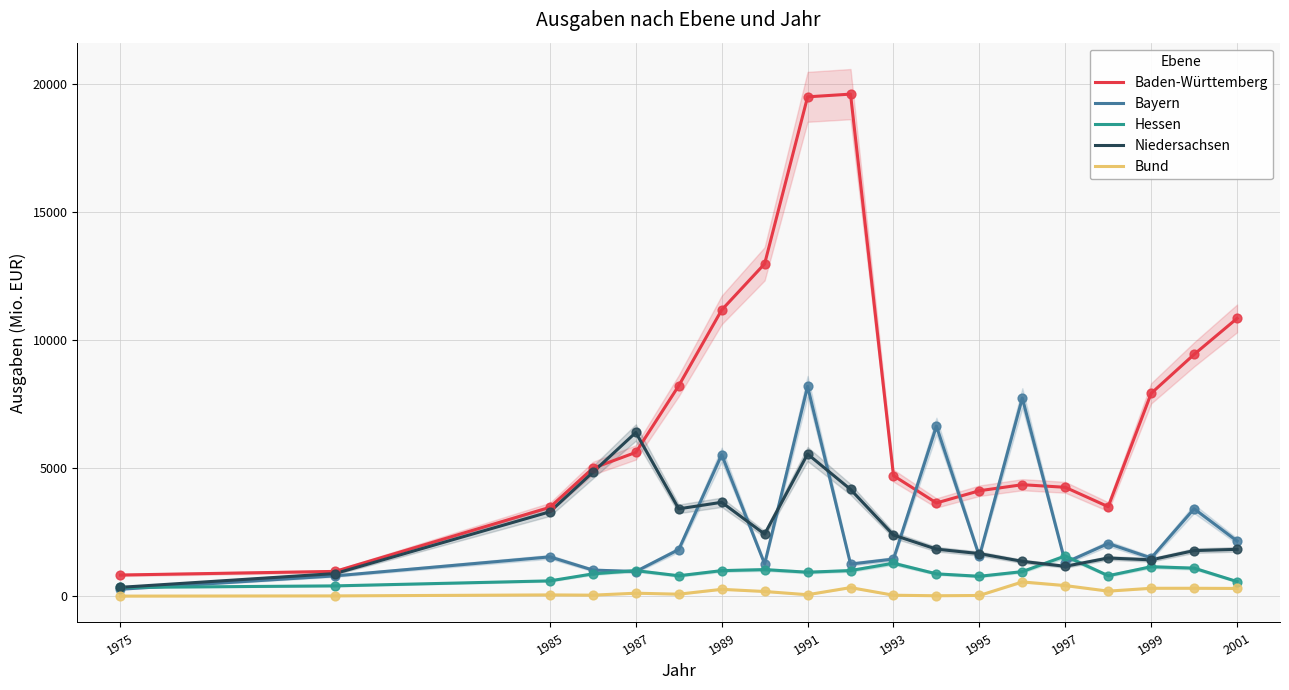

Is the value of Niedersachsen at 1995 greater than the value of Hessen at 2001?

Yes